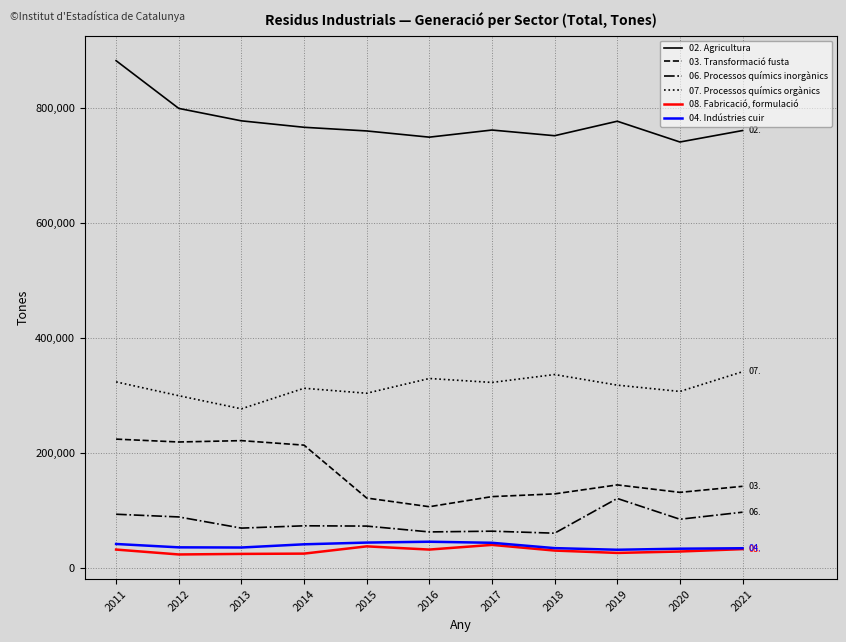

True or false: 02. Agricultura and 08. Fabricació, formulació intersect in this chart.

False